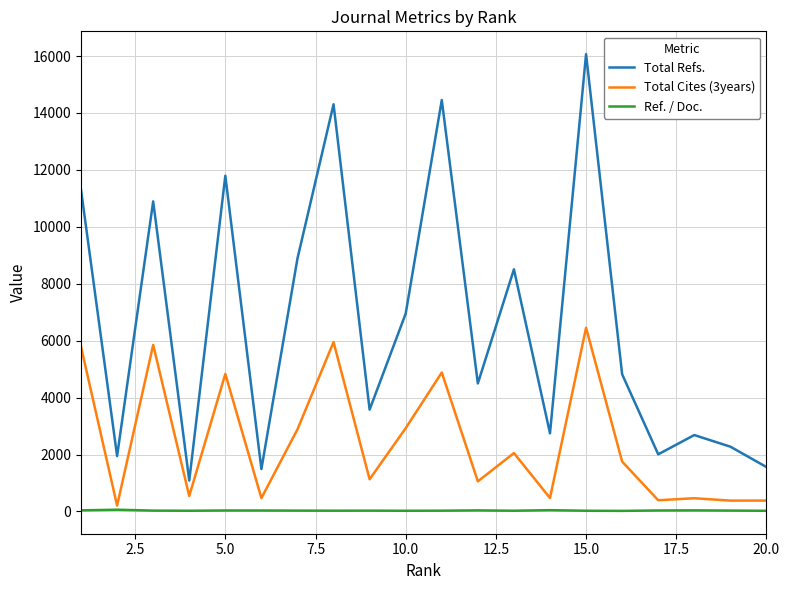

What is the greatest value displayed?

16065.0